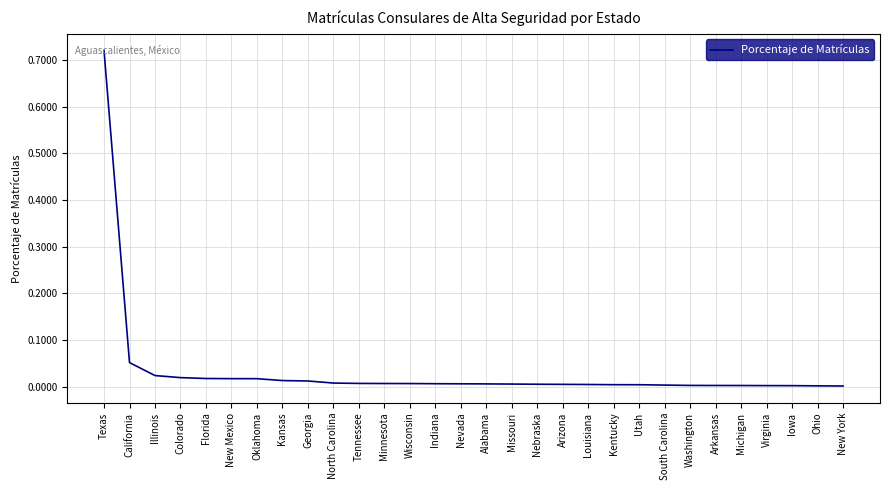

Which category has the highest value across all series?

Texas